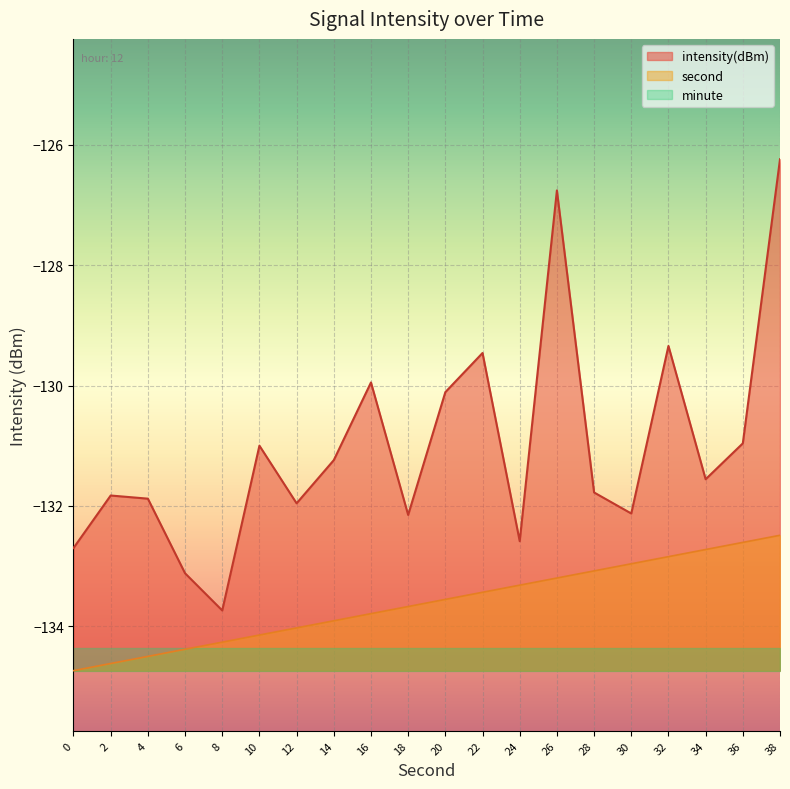

Read the second value at 4.

-134.5